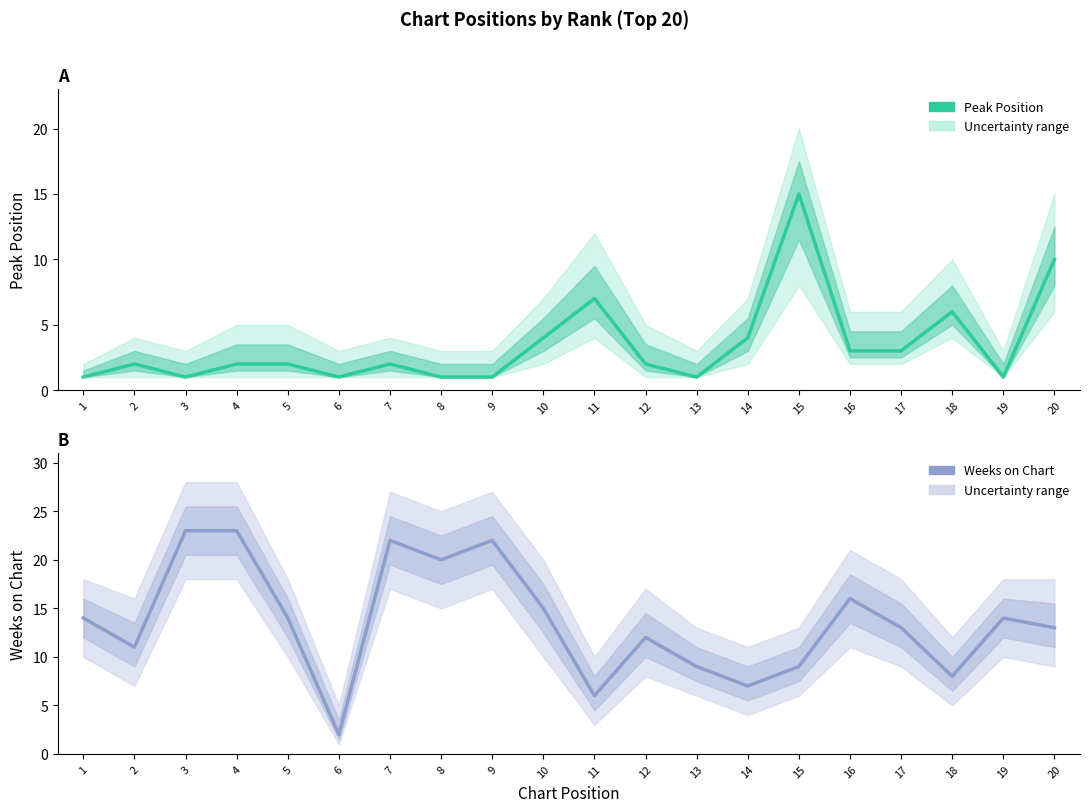

Reading left to right, list all the values displayed in this chart.

Peak Position: 1=1	2=2	3=1	4=2	5=2	6=1	7=2	8=1	9=1	10=4	11=7	12=2	13=1	14=4	15=15	16=3	17=3	18=6	19=1	20=10
Weeks on Chart: 1=14	2=11	3=23	4=23	5=14	6=2	7=22	8=20	9=22	10=15	11=6	12=12	13=9	14=7	15=9	16=16	17=13	18=8	19=14	20=13